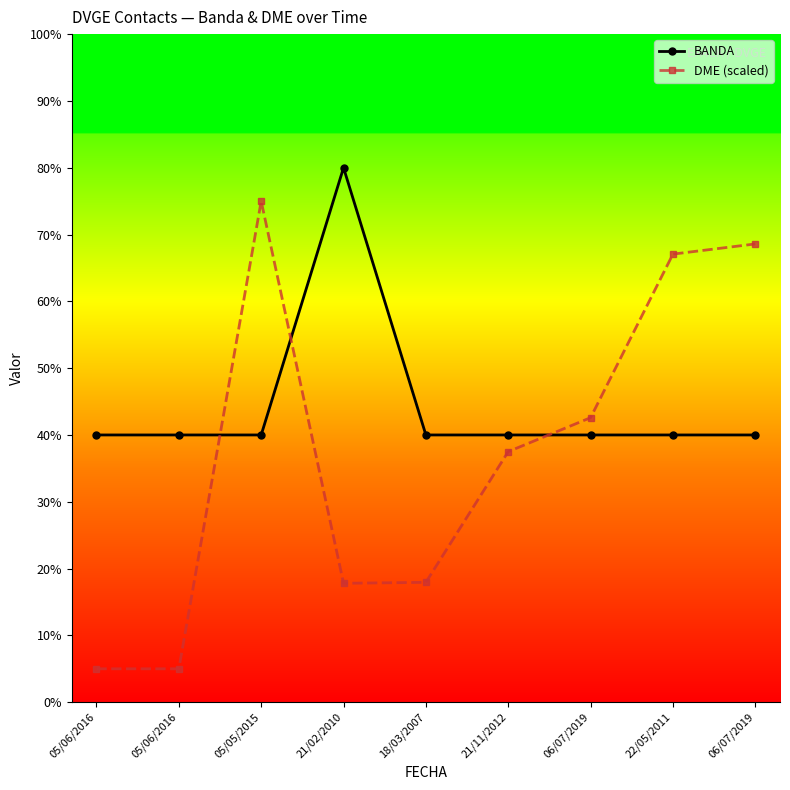

True or false: DME (scaled) and BANDA cross at least once.

True